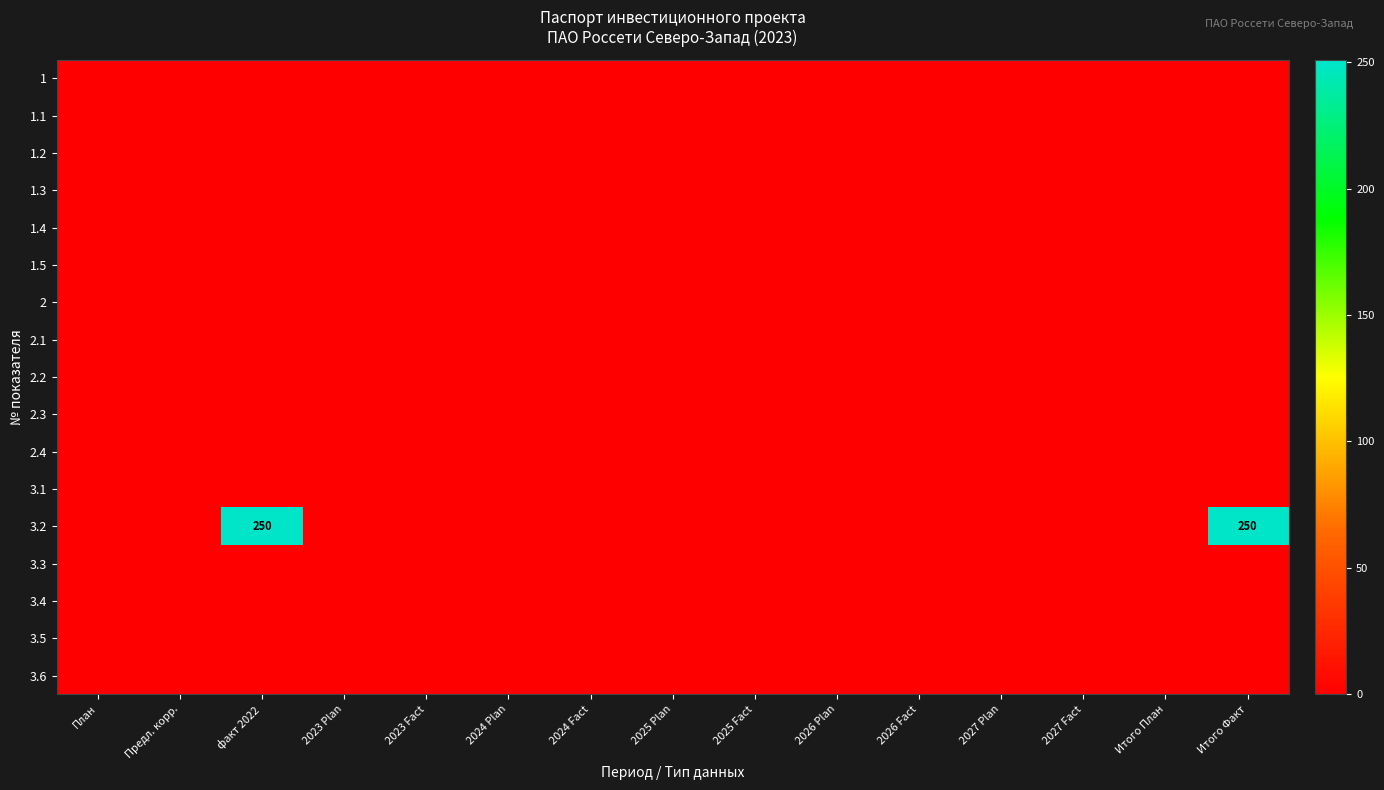

Where is 1 nearest to the value 0?

План